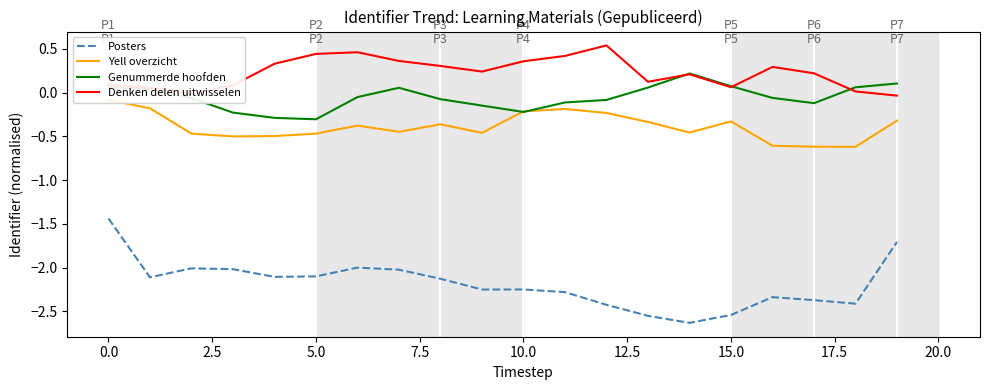

How many intersections are there between Yell overzicht and Genummerde hoofden?

2